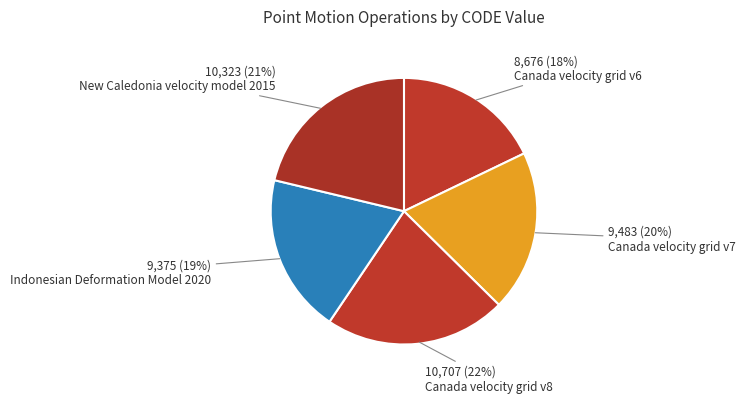

Is Canada velocity grid v6 the majority of the pie?

No